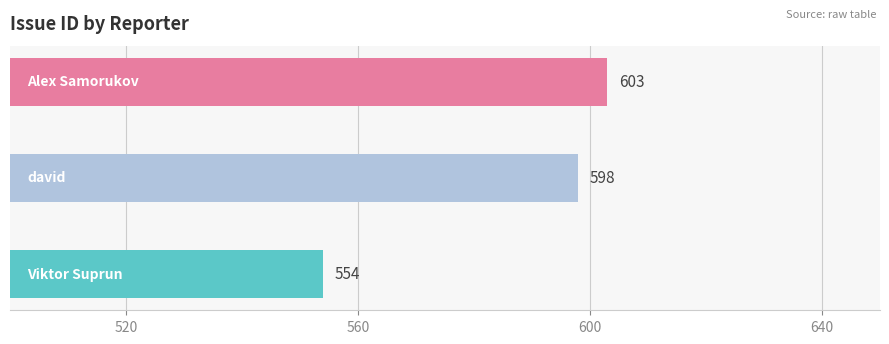

Reading top to bottom, what are all the values shown in this chart?

603	598	554